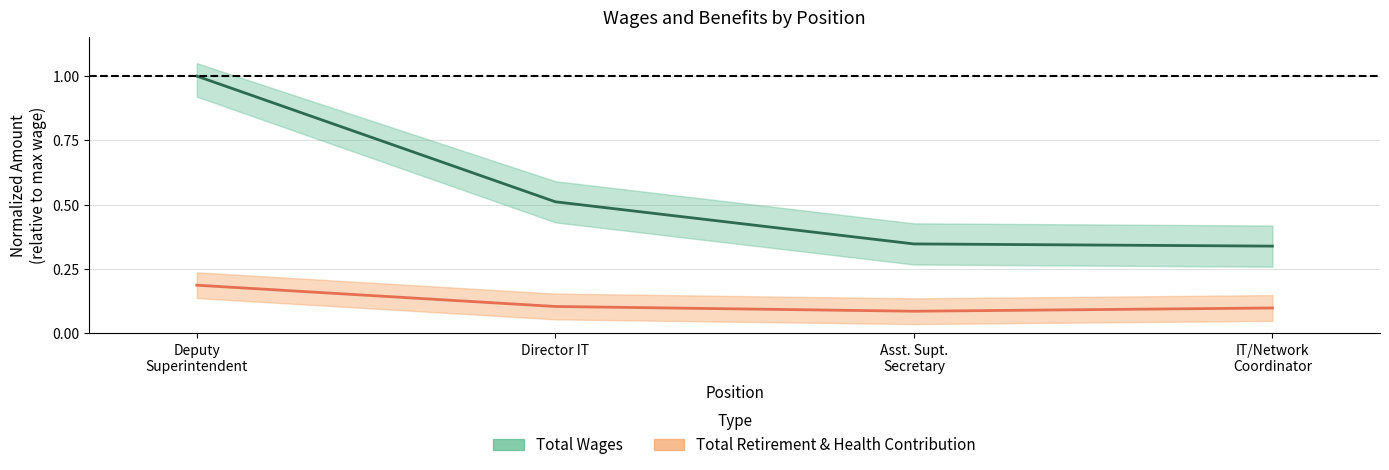

What is the minimum value shown in the chart?

0.1